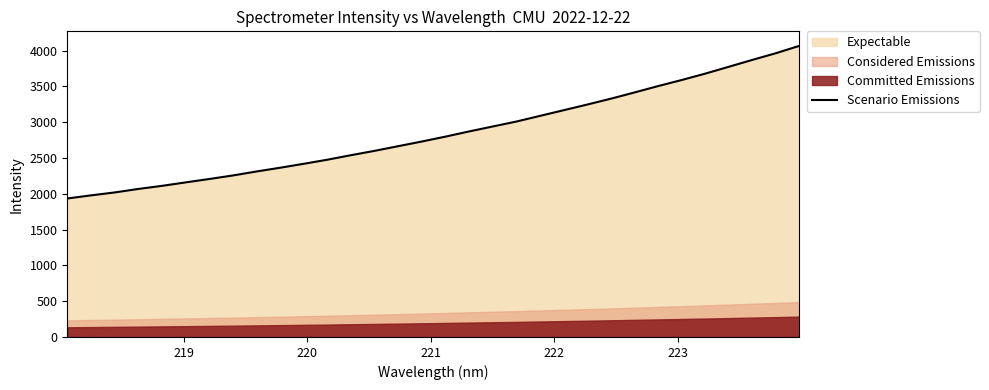

What is the maximum value for Scenario Emissions?

4065.4